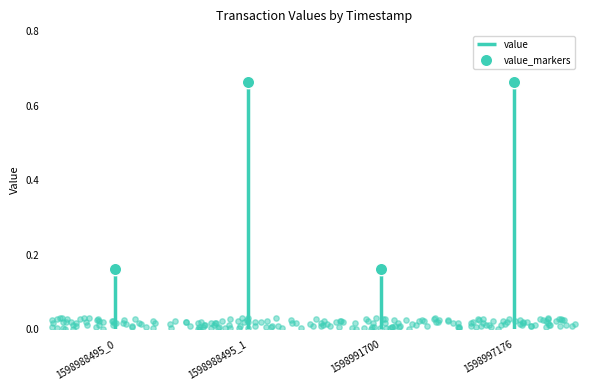

What is the change in value from 1598988495_0 to 1598988495_1?

+0.5